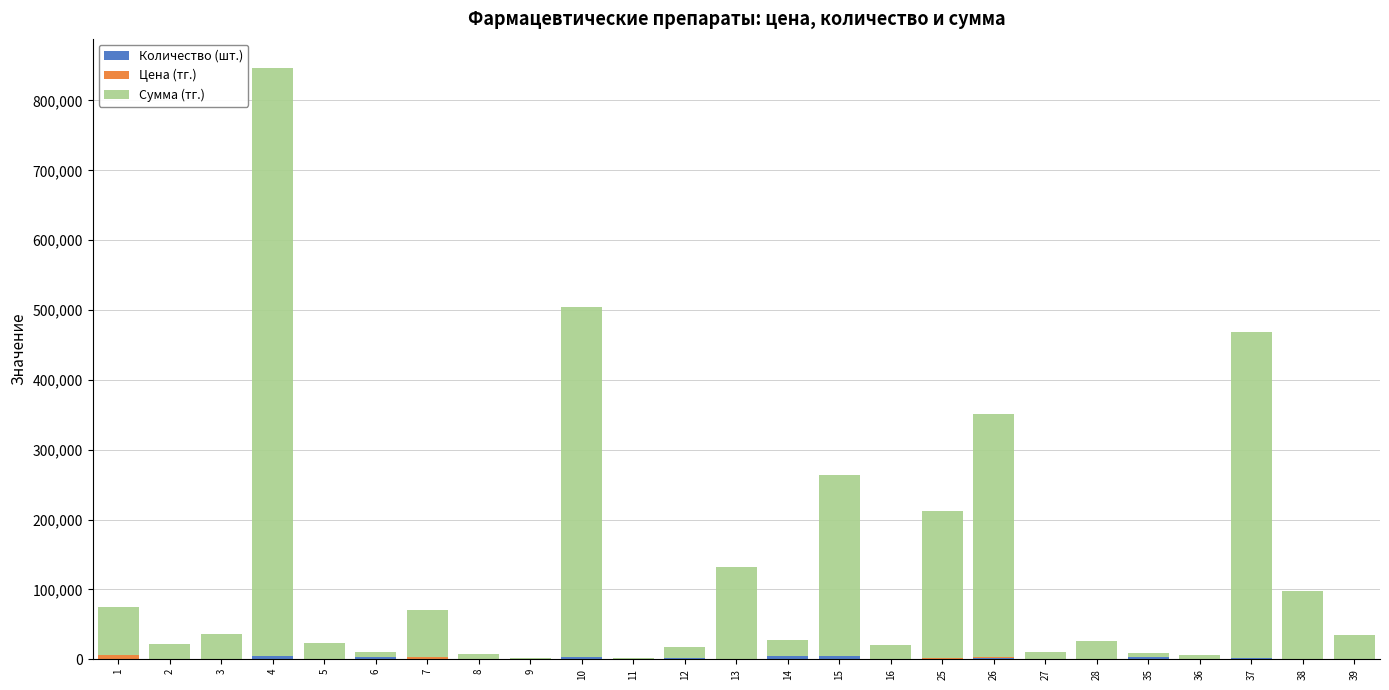

At which category is the sum across all series the highest?

4